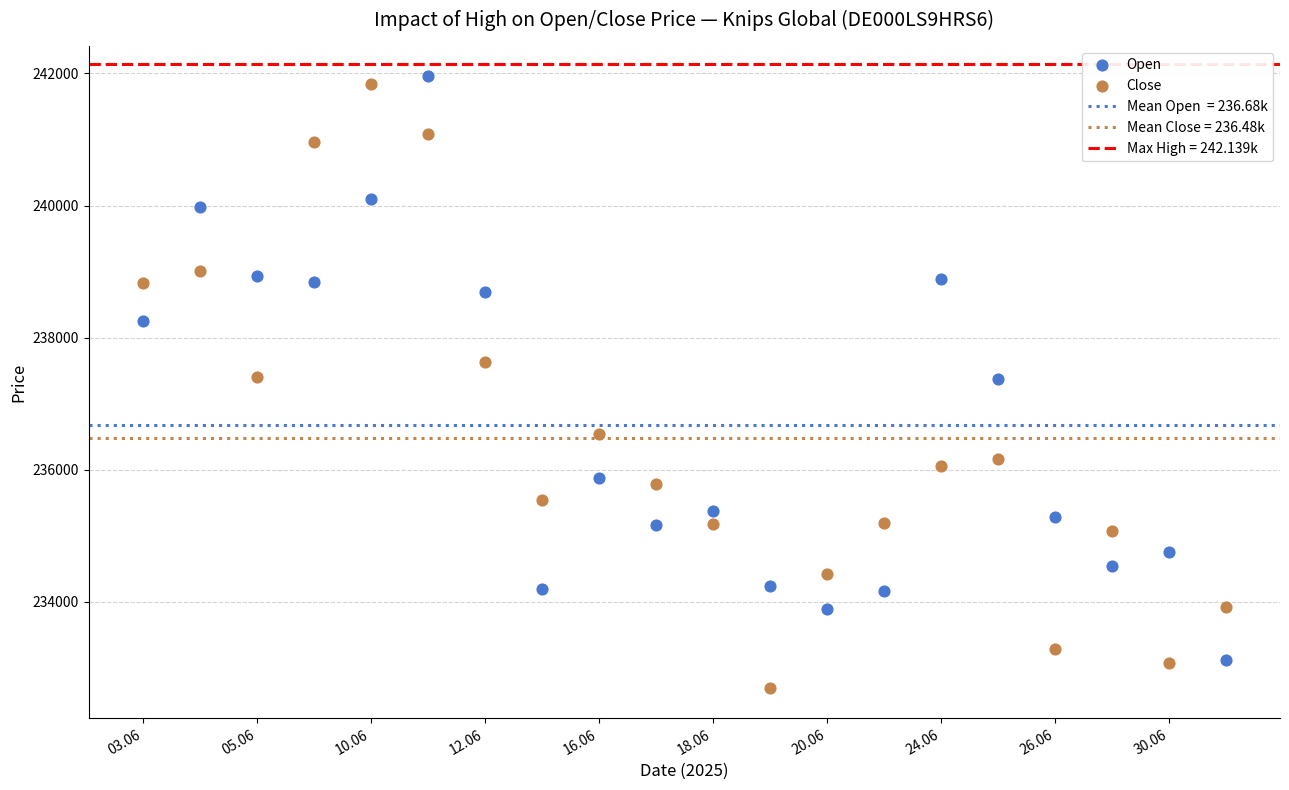

Which series contains the lowest Y value?

Close